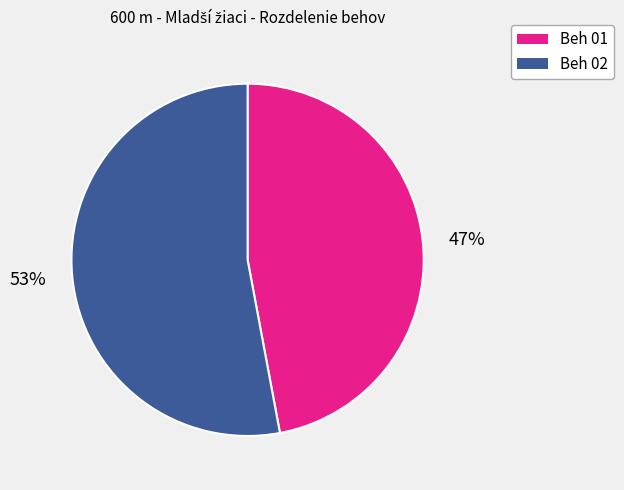

To the nearest percent, what is the average slice percentage?

50%